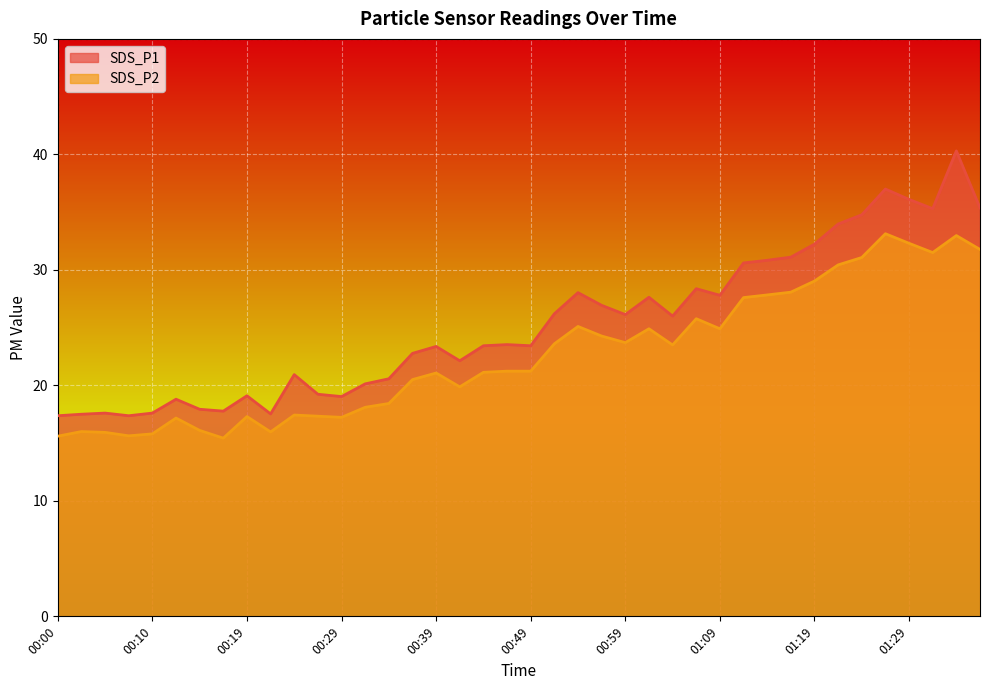

Does the chart display data point markers on the line(s)?

No